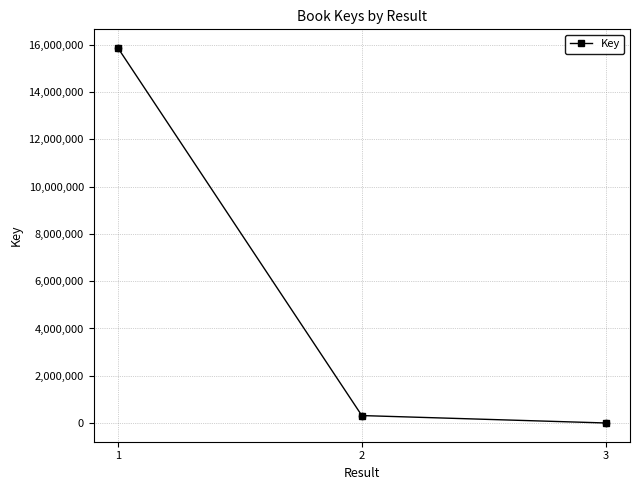

Approximately how many times larger is the value at 1 compared to 2?

49.9